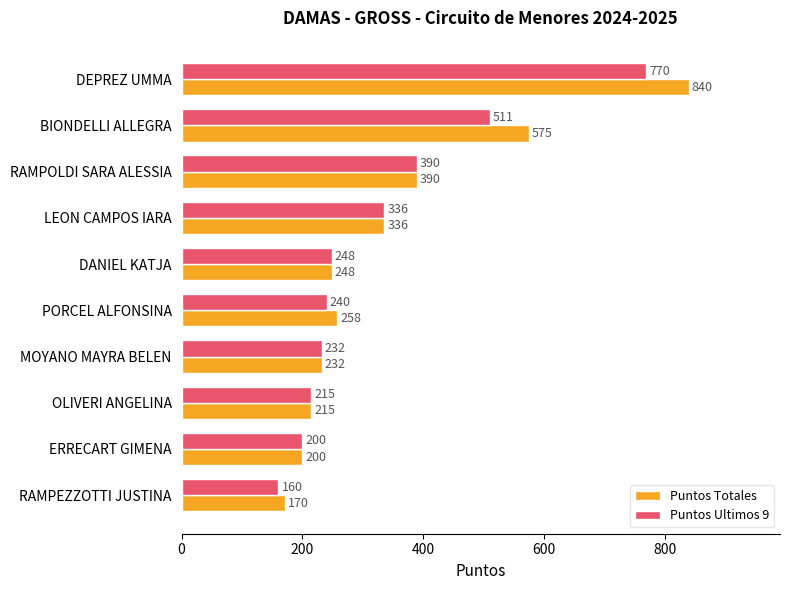

True or false: Puntos Totales has a value of 370.0 at MOYANO MAYRA BELEN.

False